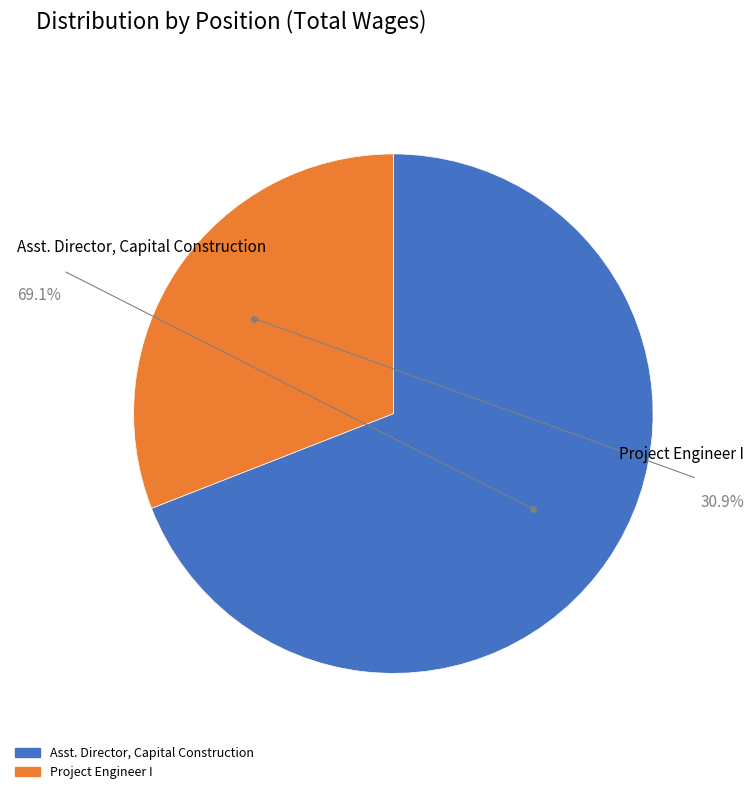

Which slice represents more than half of the pie?

Asst. Director, Capital Construction